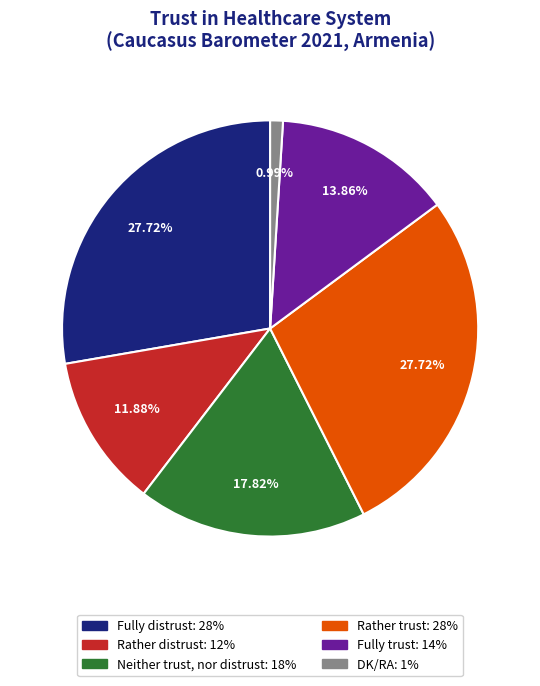

How many segments does this pie chart have?

6